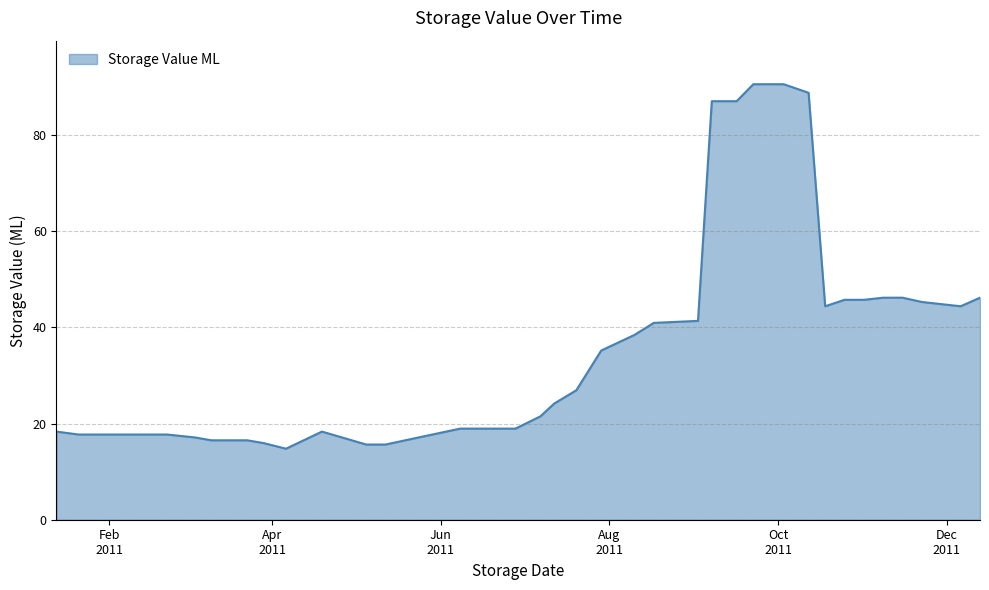

What is the difference between the maximum and minimum values?

75.8